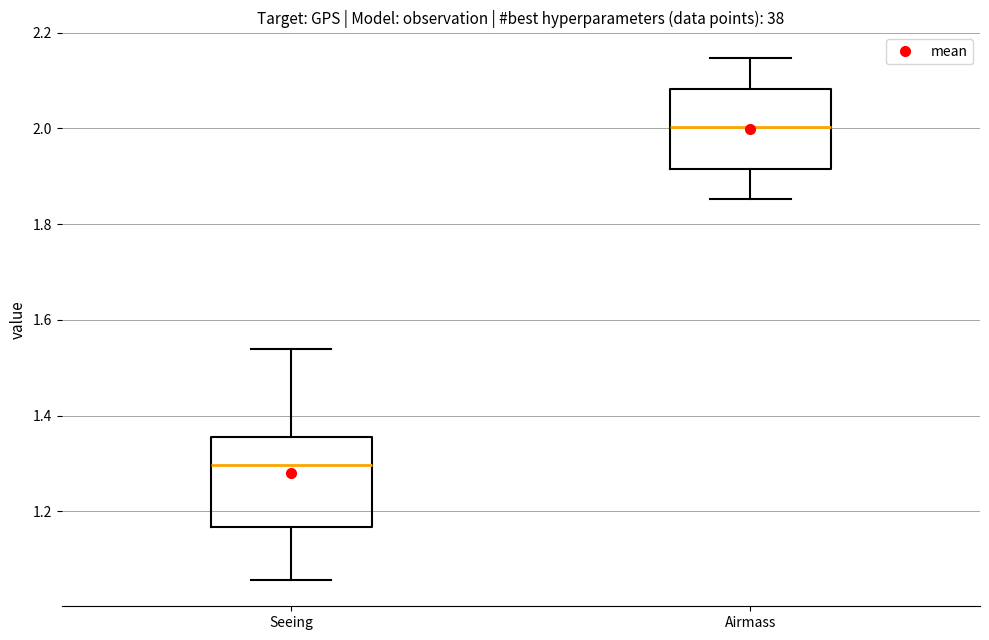

Where does the lower whisker of the box for Airmass end on the y-axis? The values are not printed on the chart, so give them approximately, as read against the axis.

1.86